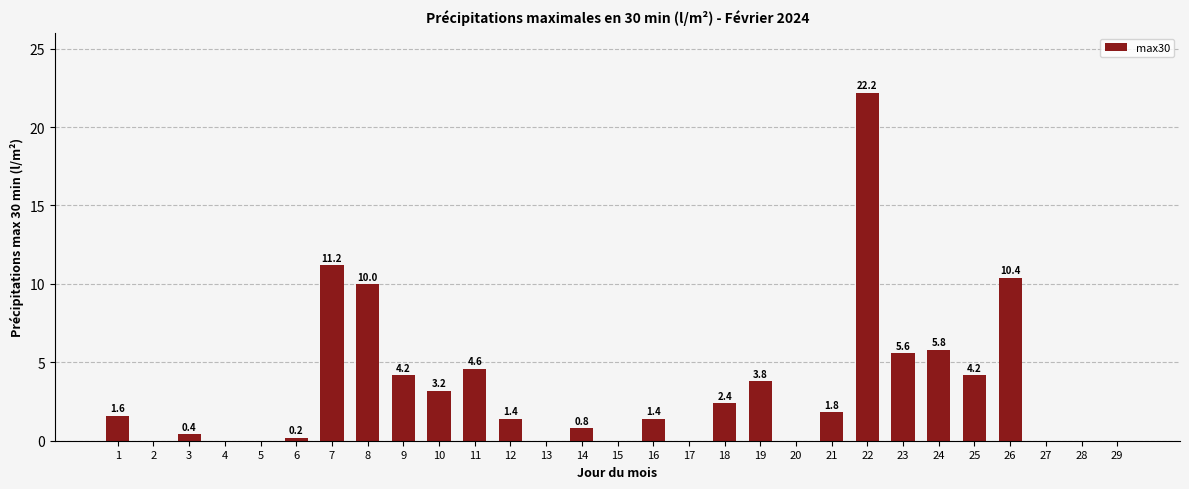

Is it true that the value at 16 is 0.5?

False